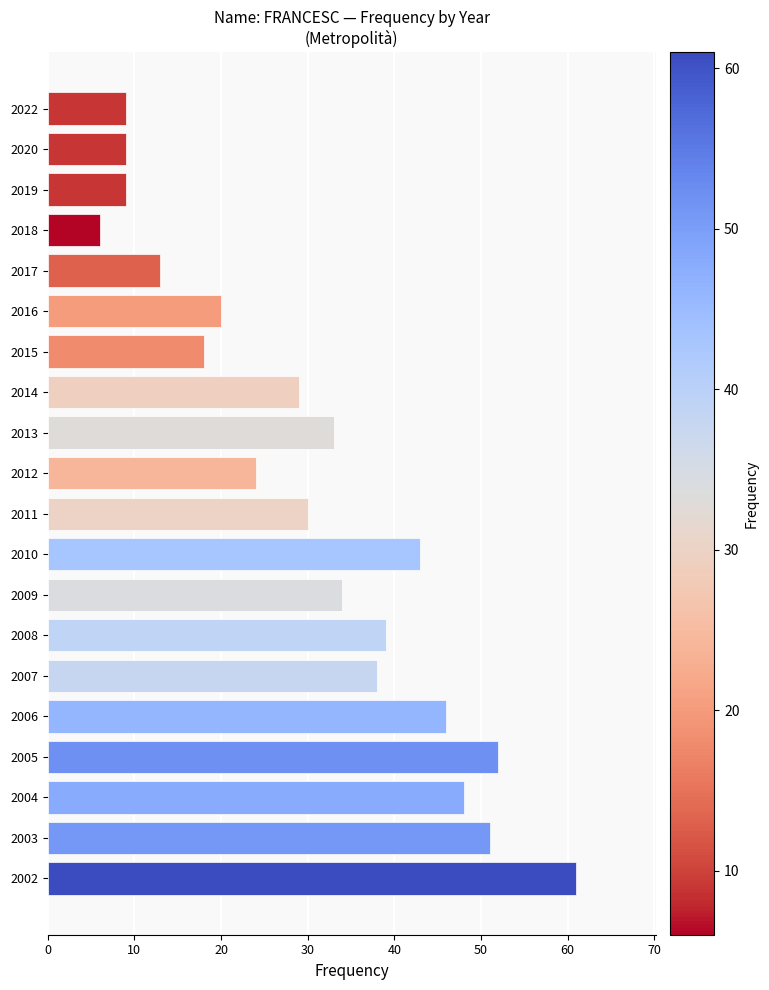

Is it true that the value at 2015 is 18?

True